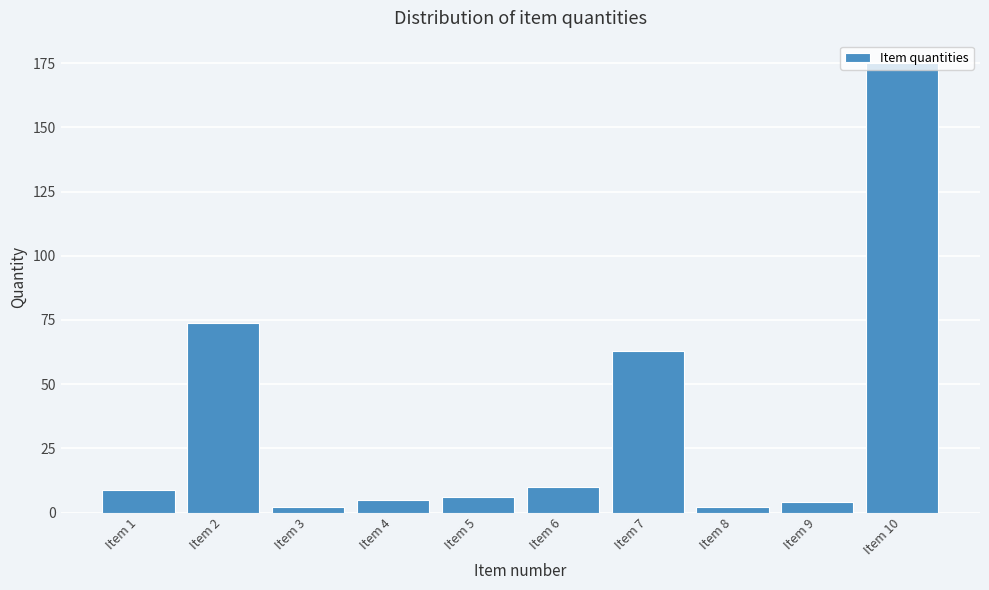

What is the change in value from Item 1 to Item 9?

-5